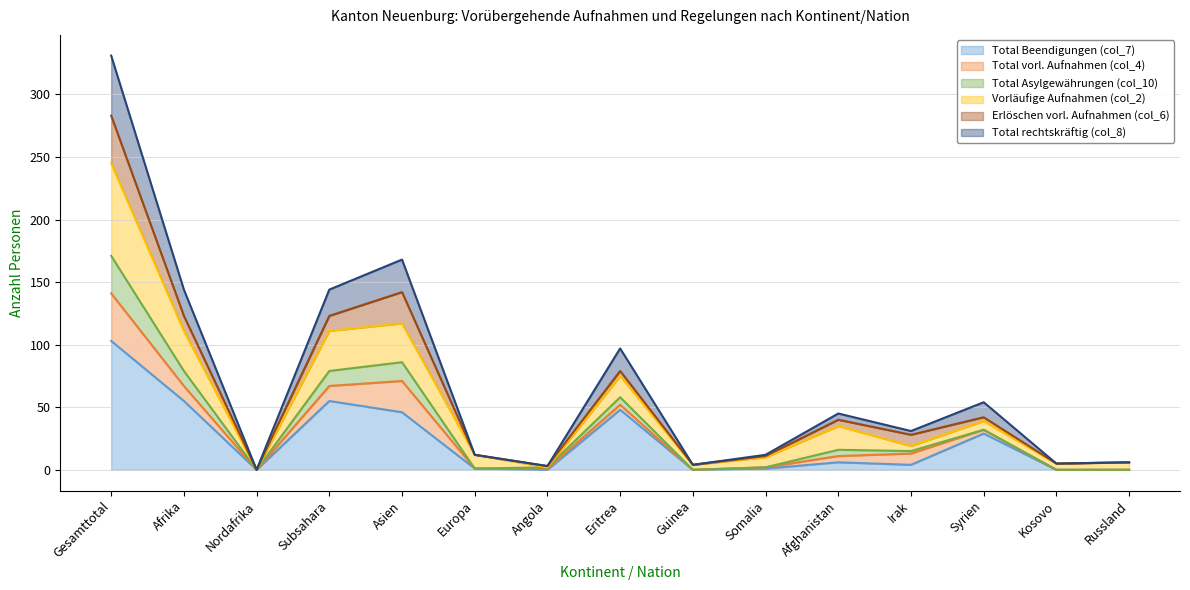

What is the average value of the Total Beendigungen (col_7) series?

23